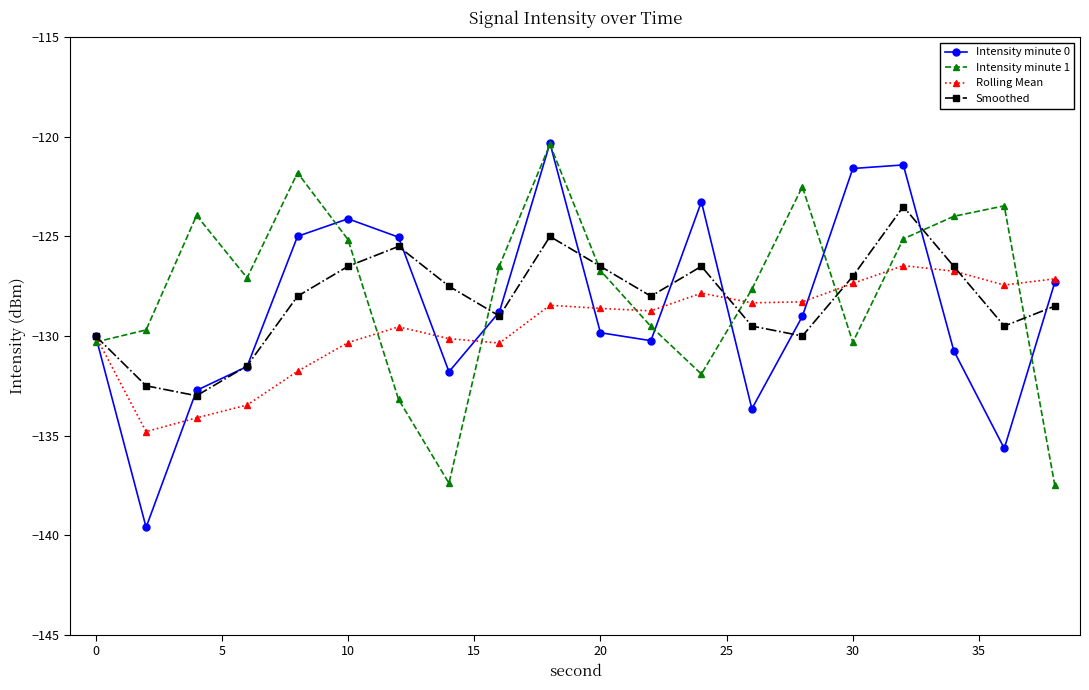

What is the value of the Smoothed point at the 10th from the left?

-125.0